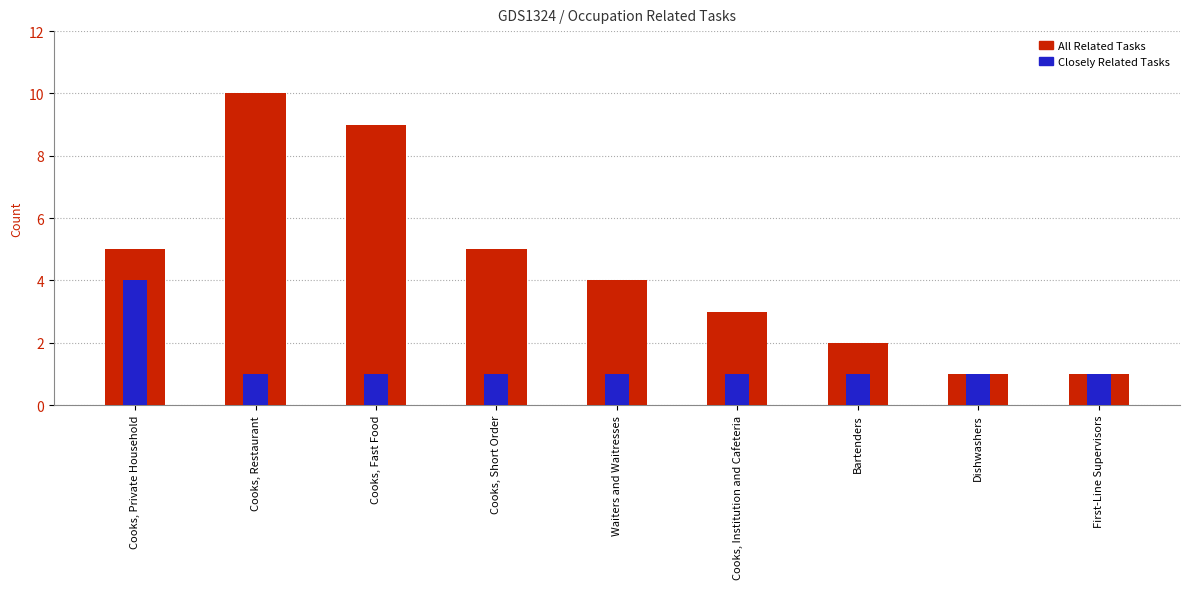

What is the lowest value of the All Related Tasks series?

1